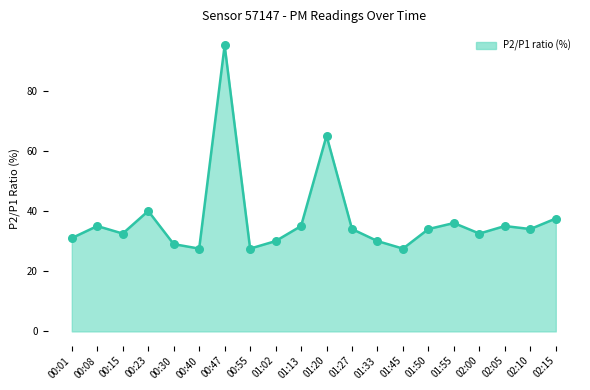

What is the change in value from 00:47 to 02:05?

-60.0